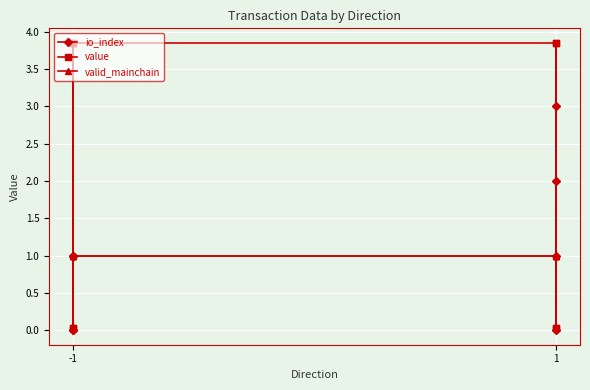

Count the number of categories in the chart.

8